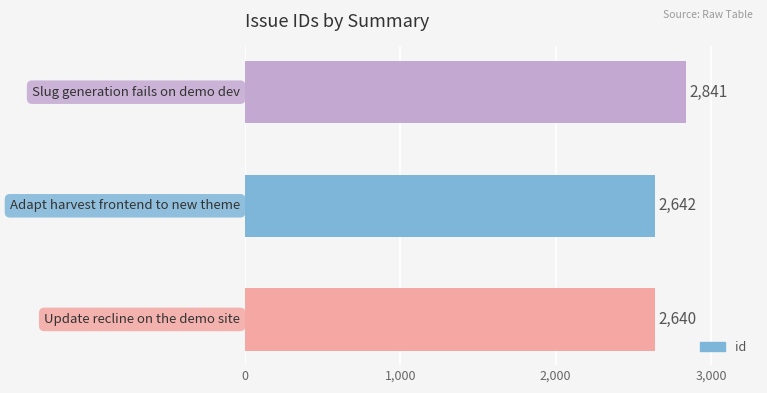

What is the average value?

2708